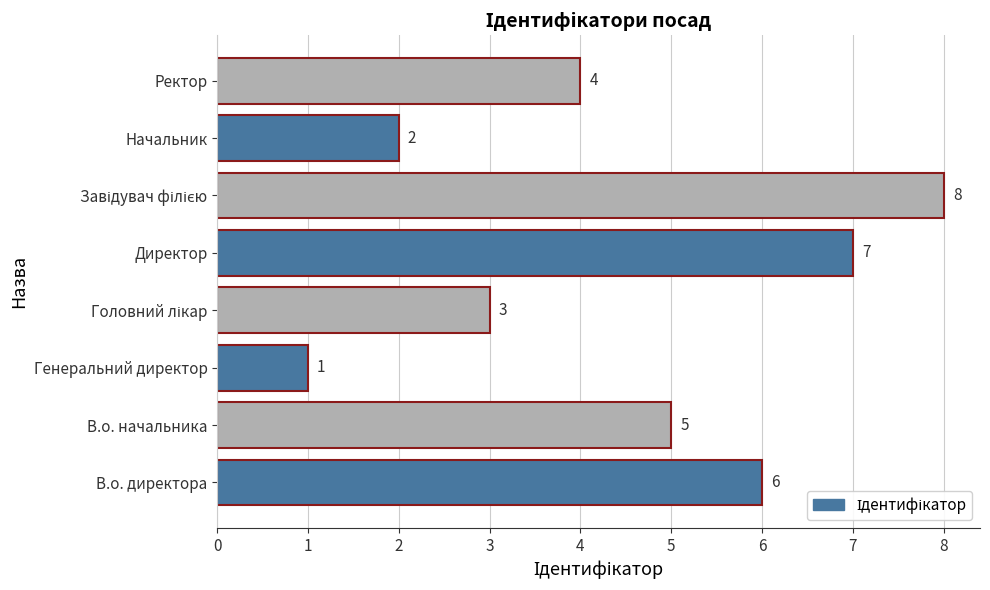

What is the change in value from Директор to Начальник?

-5